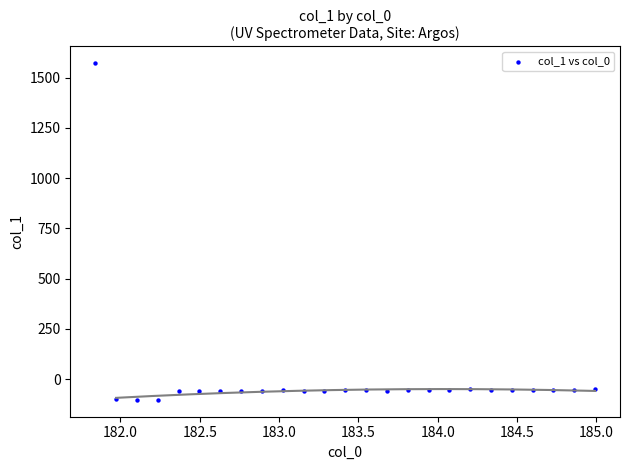

What is the range of Y values (max minus min)?

1675.0